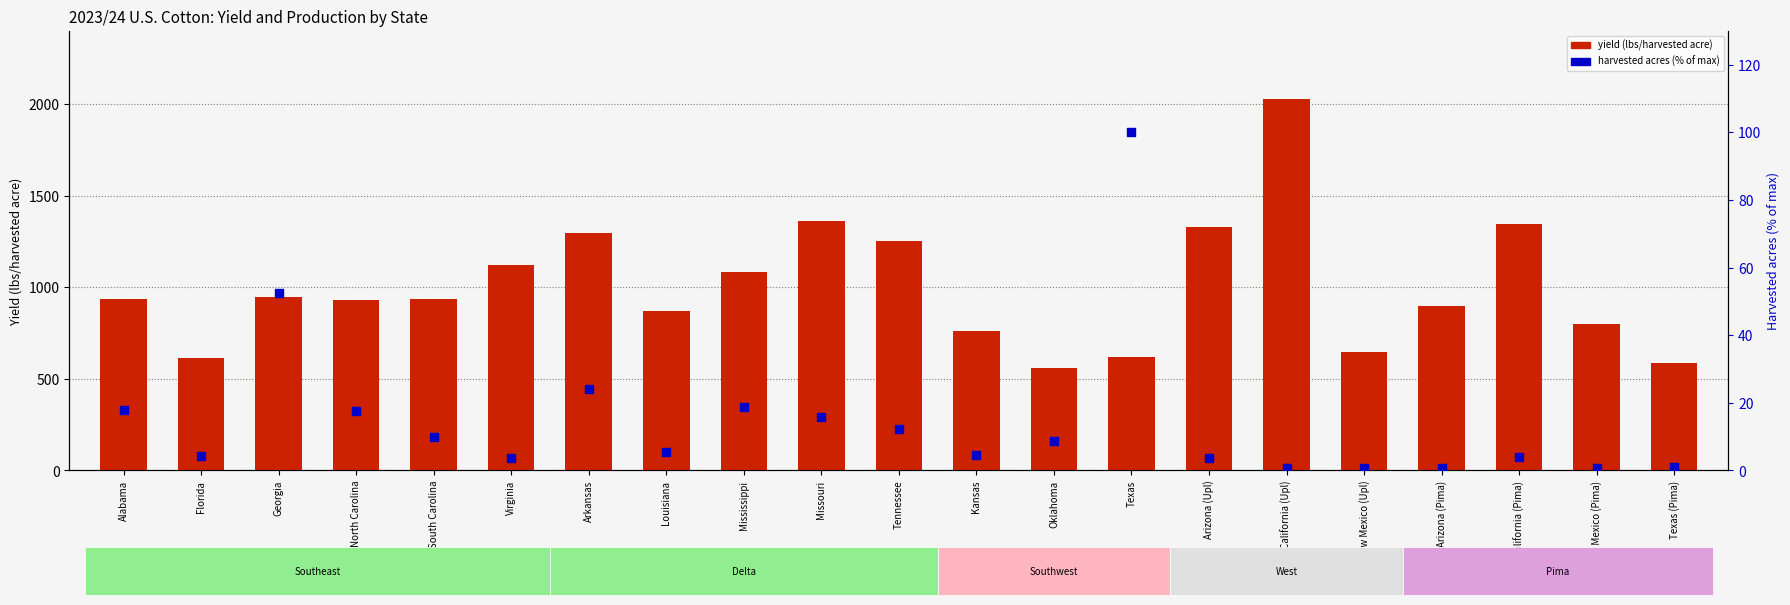

Which series reaches the minimum Y coordinate?

harvested (% of max)